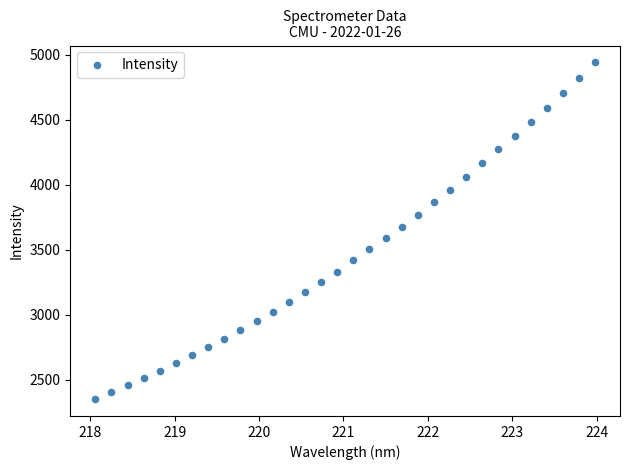

What is the range of Y values (max minus min)?

2591.7